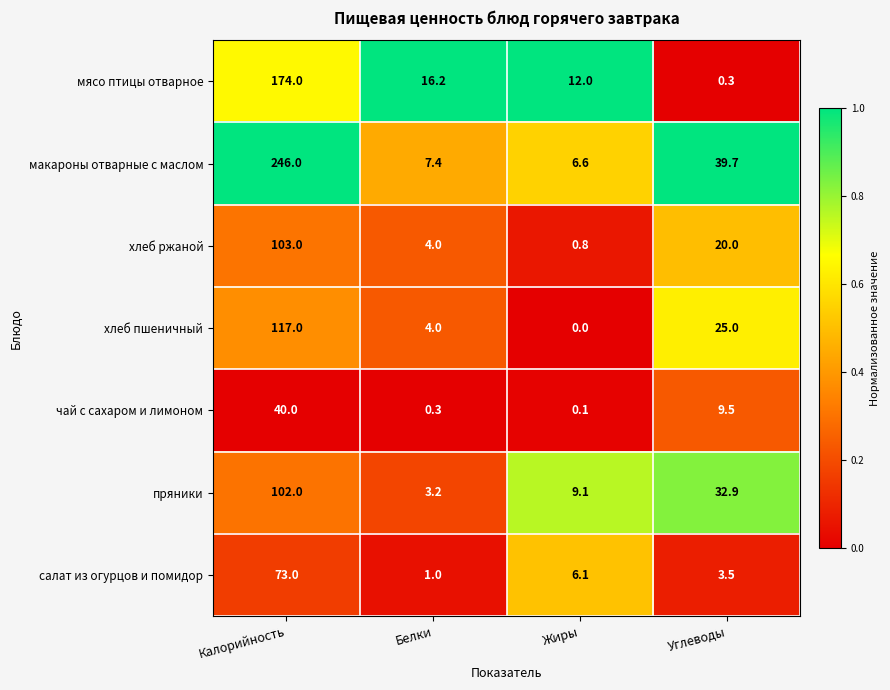

What is the spread (max minus min) of values at Калорийность?

206.0